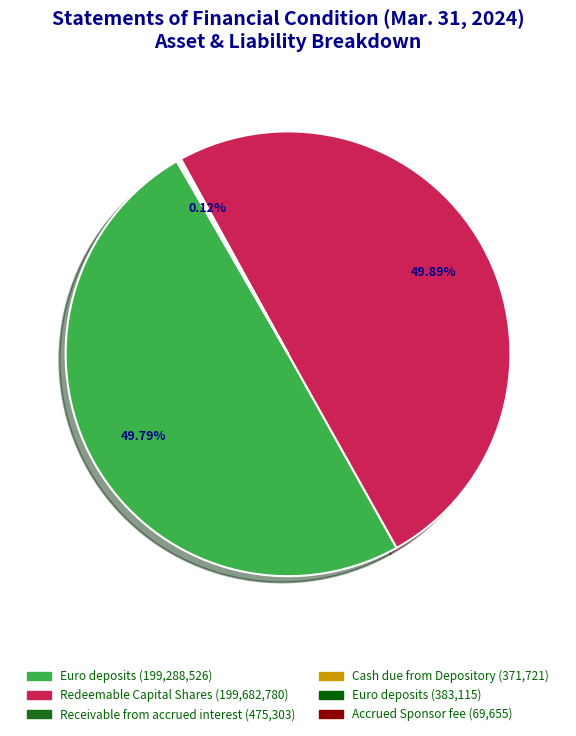

Rank the categories by value from highest to lowest.

Redeemable Capital Shares, Euro deposits, interest bearing, Receivable from accrued interest, Euro deposits, non-interest bearing, Cash due from Depository, Accrued Sponsor fee